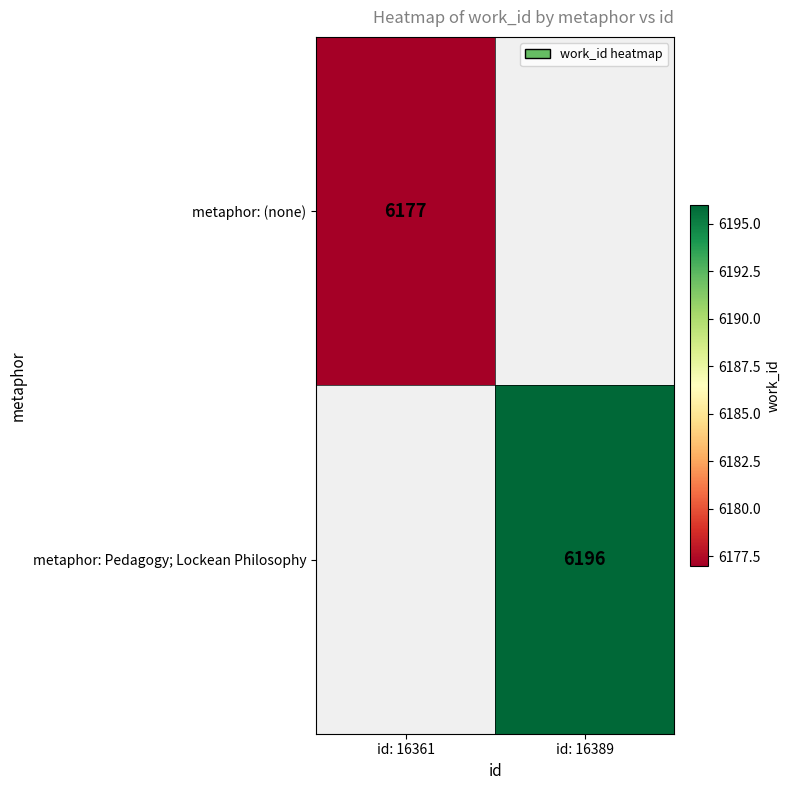

The value of metaphor: Pedagogy; Lockean Philosophy at id: 16389 is 10505.8. True or false?

False